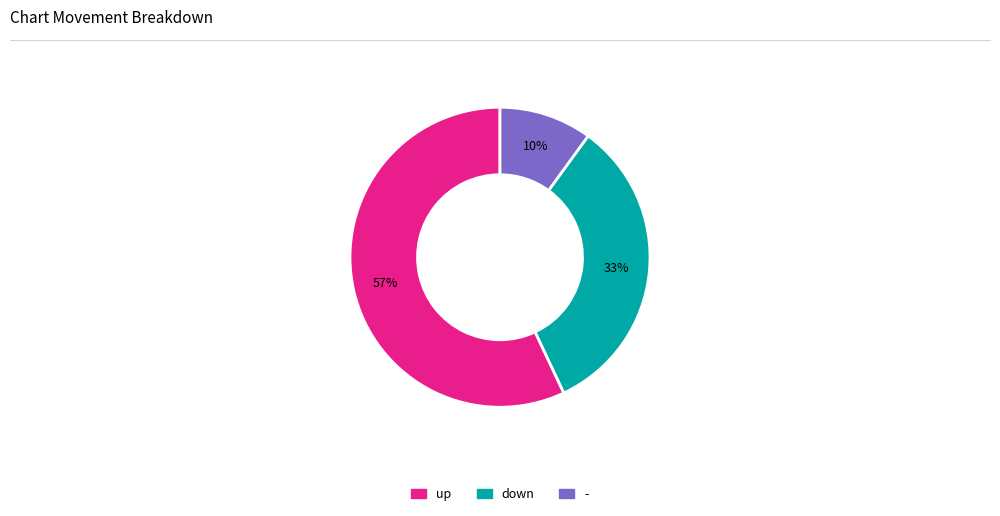

Which slice is the smallest?

-